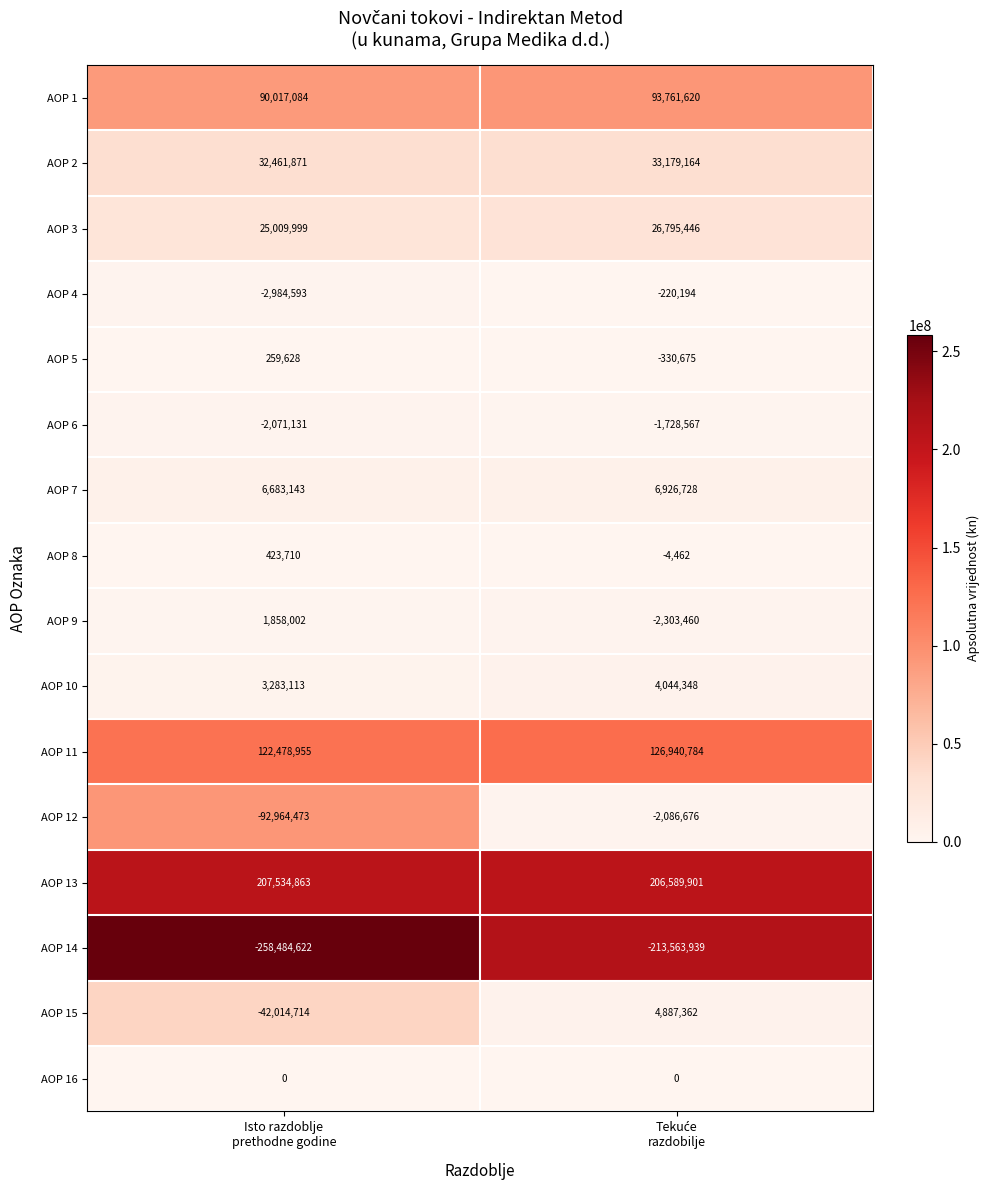

Which series has the widest spread of values?

AOP 12